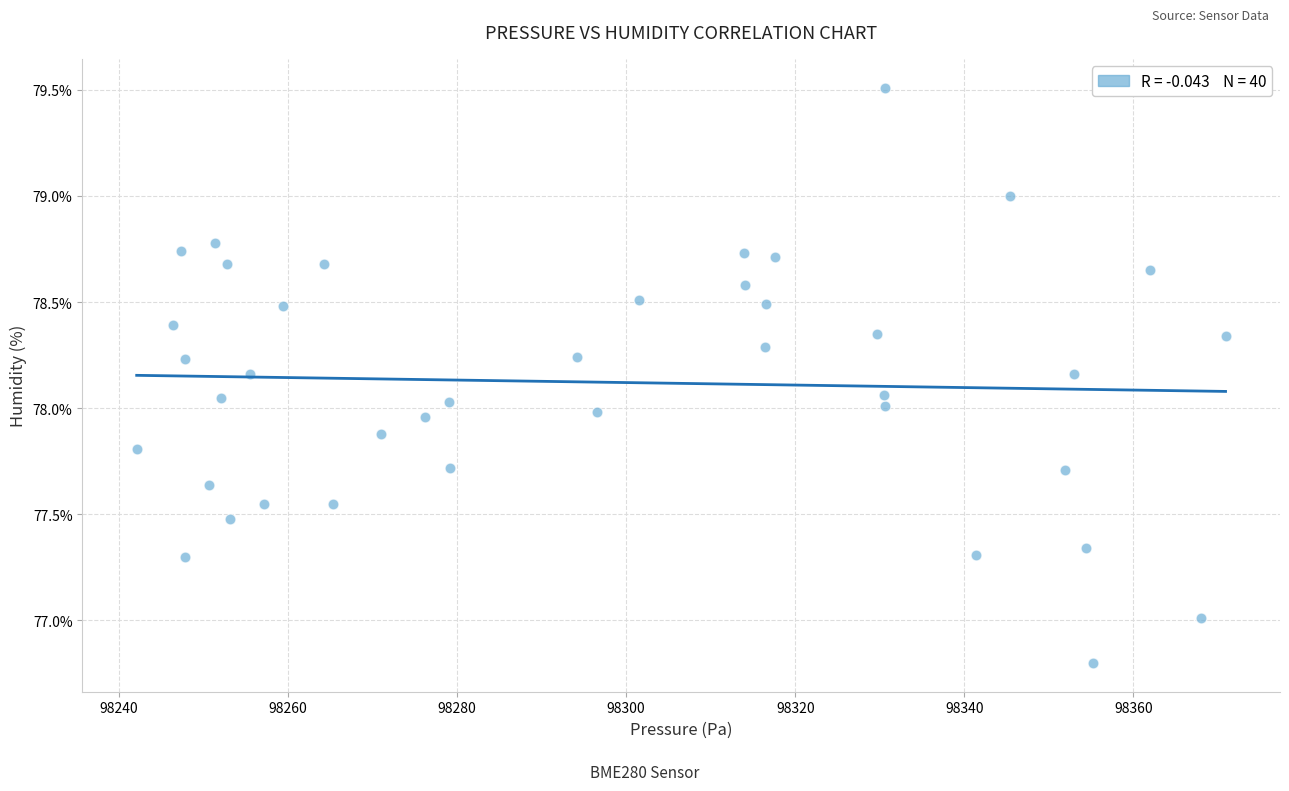

What is the range of Y values (max minus min)?

2.7